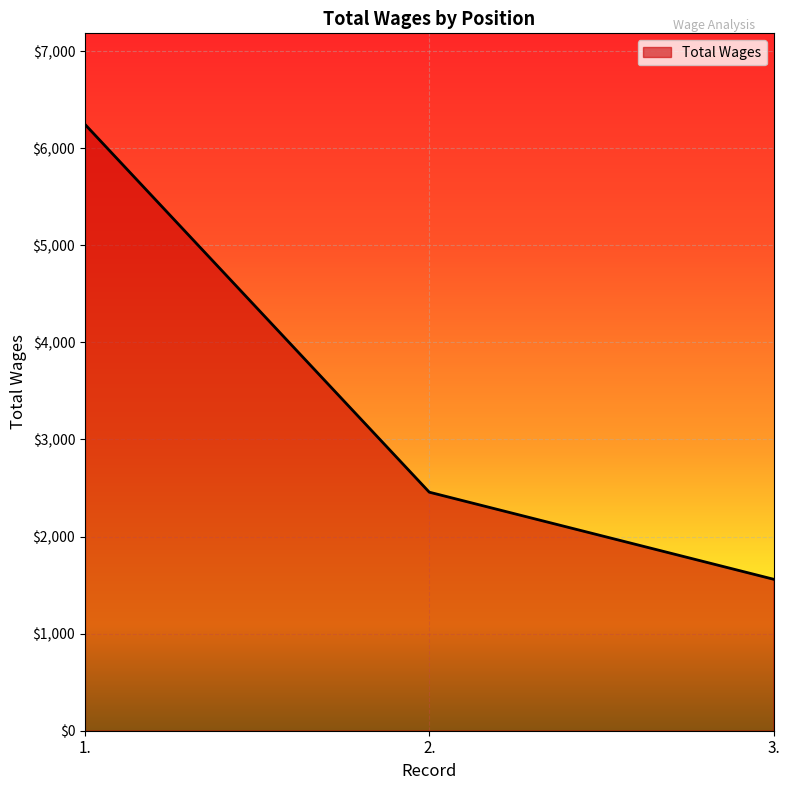

Reading left to right, extract all data points from this chart.

6246	2457	1560